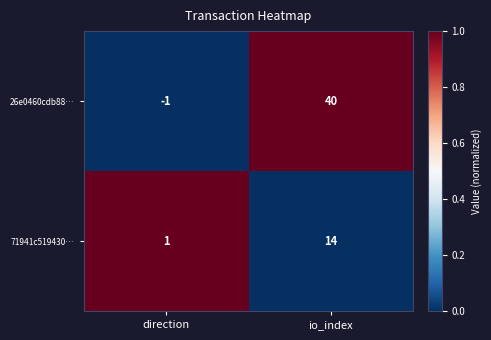

At which label does 71941c519430… reach its minimum?

direction